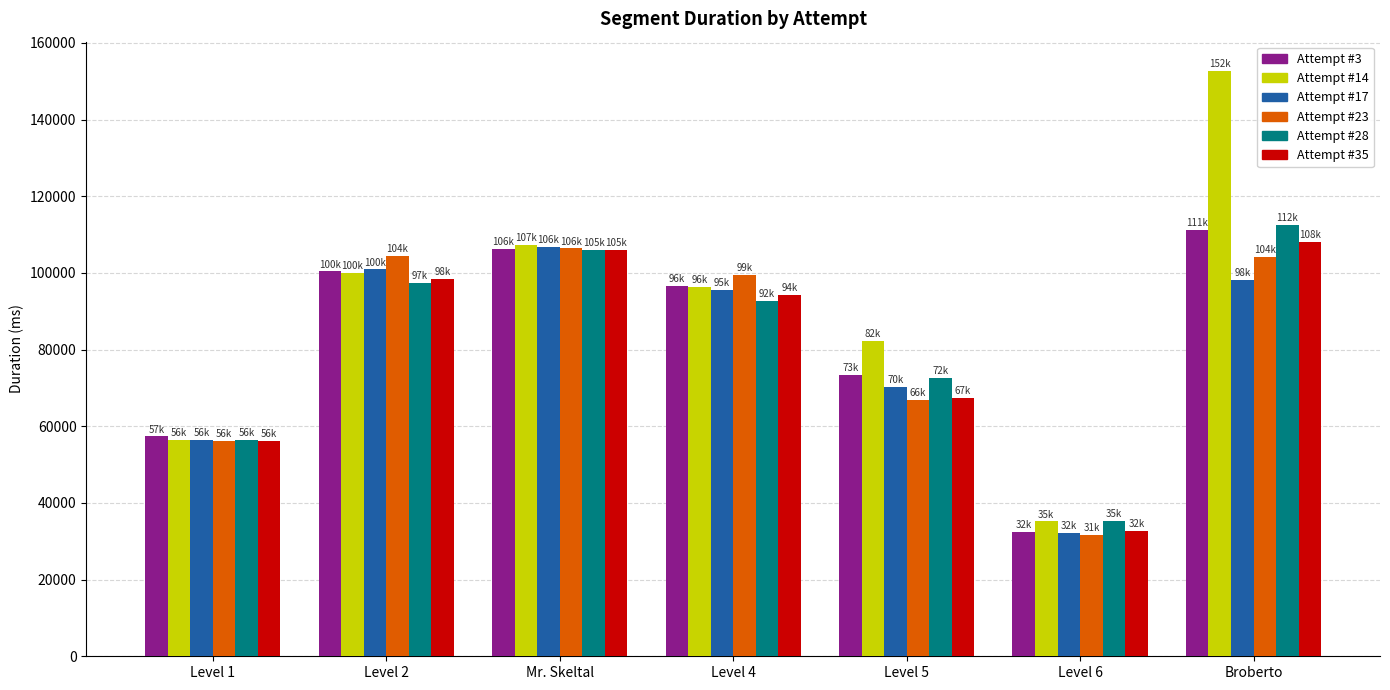

Which series has the largest range (max minus min)?

Attempt #14